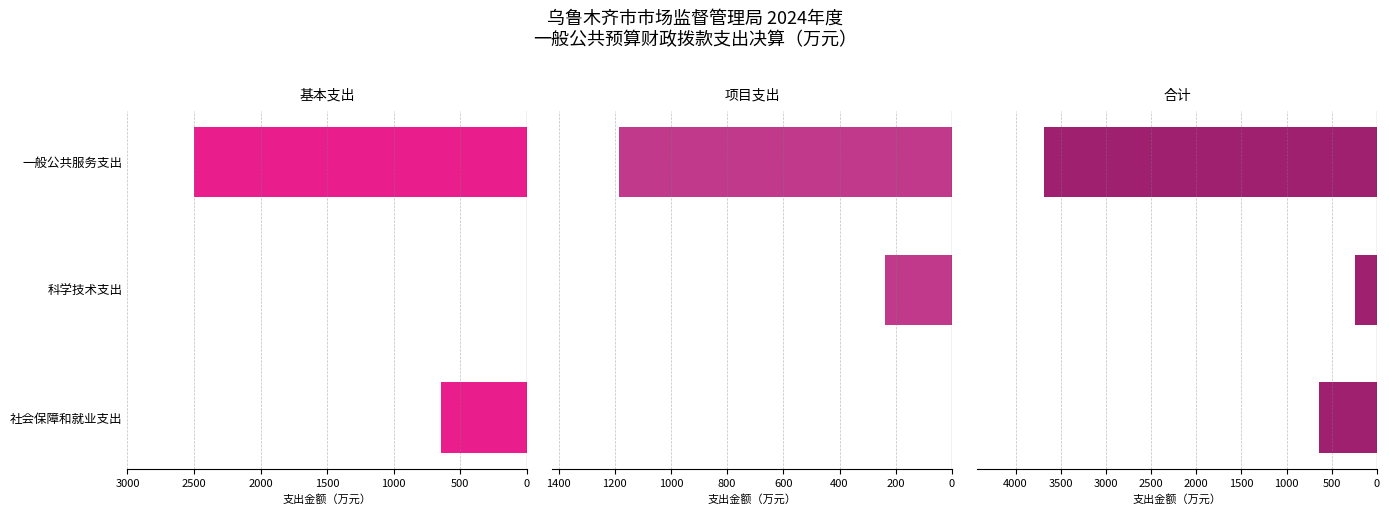

The 合计 series shows -1120.2 at 社会保障和就业支出. True or false?

False